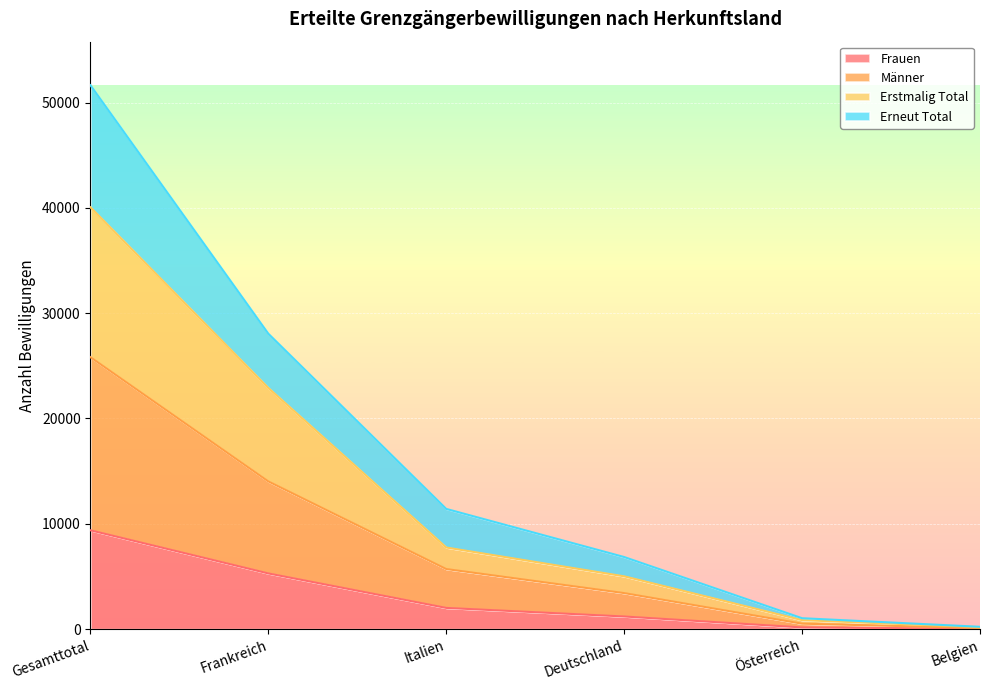

What is the value of the Erstmalig Total point at the 1st from the left?

40054